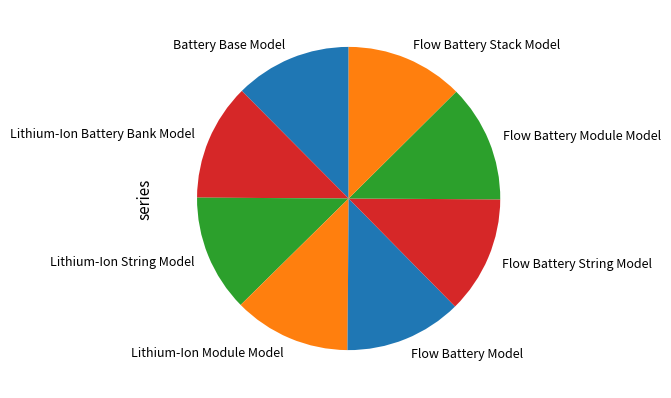

Does any single category account for the majority?

No